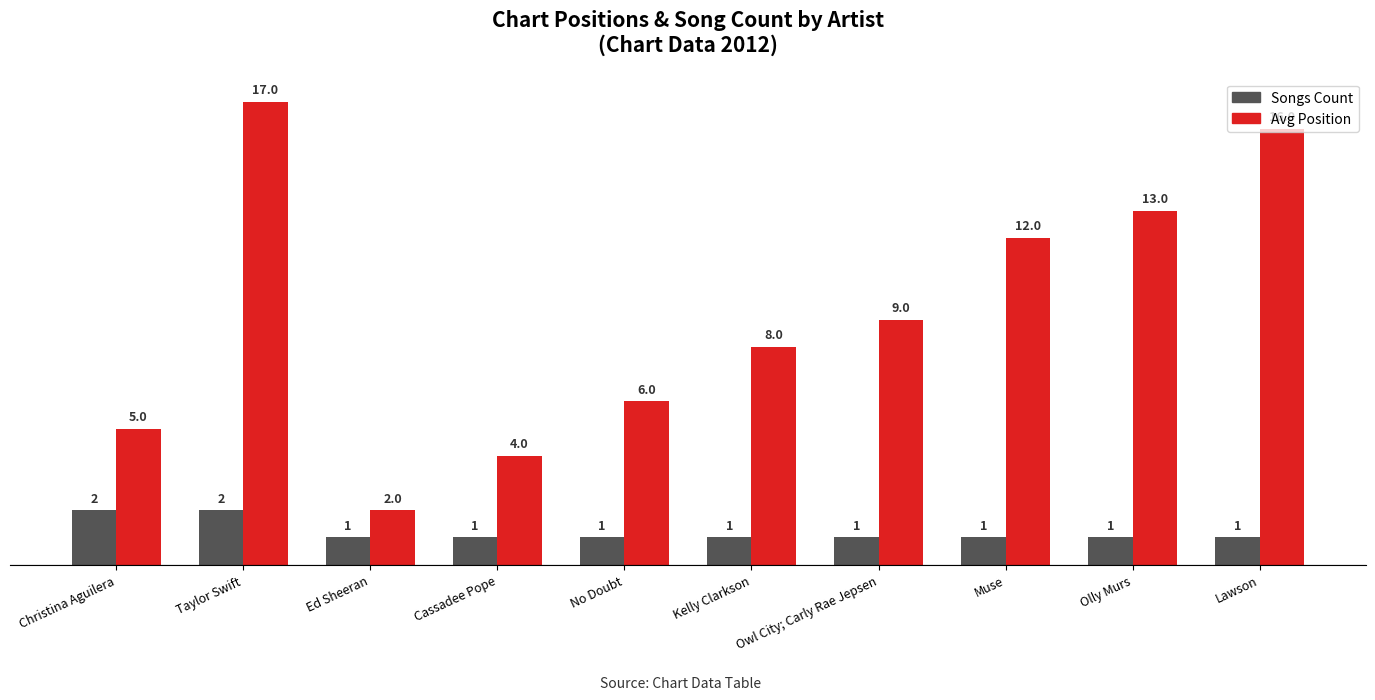

What is the average value of the Avg Position series?

9